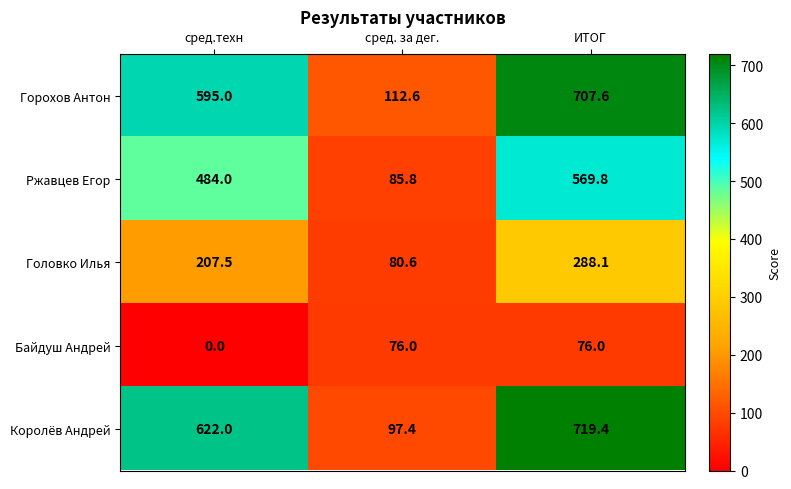

What is the difference between the maximum and minimum values in the Байдуш Андрей series?

76.0